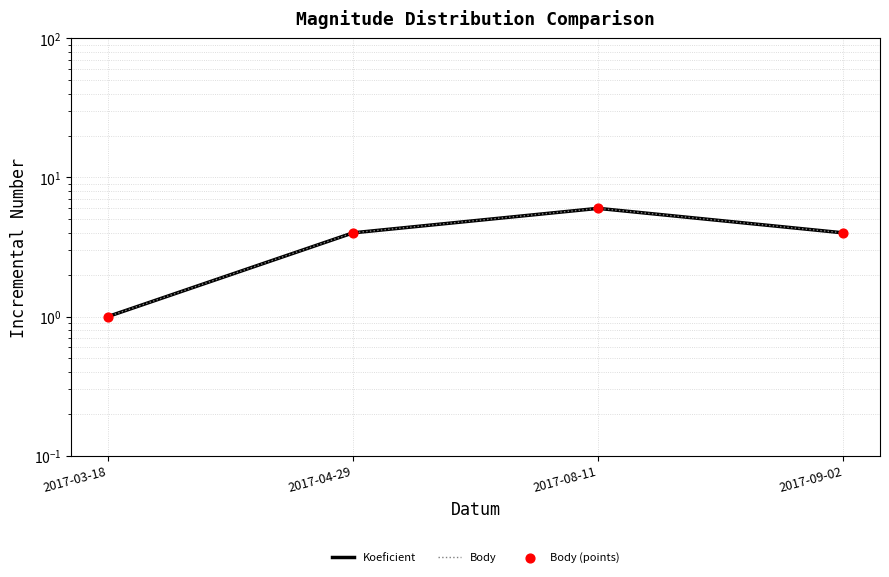

Which series contains the highest Y value?

Koeficient